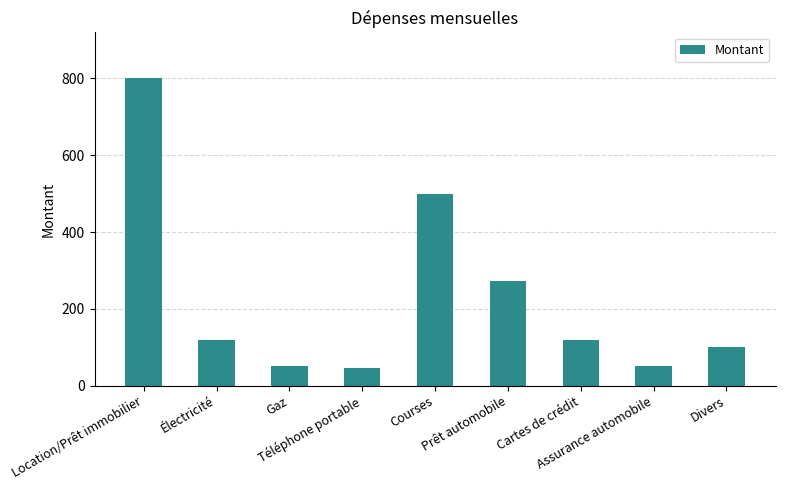

What is the maximum value shown in the chart?

800